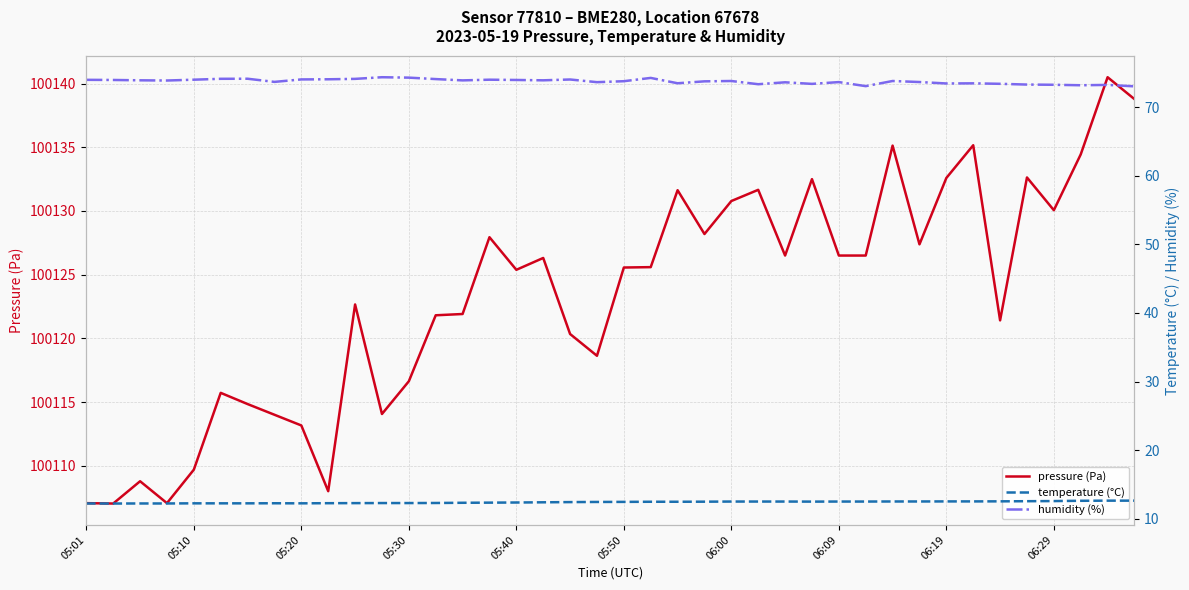

What is the maximum value shown in the chart?

100140.5